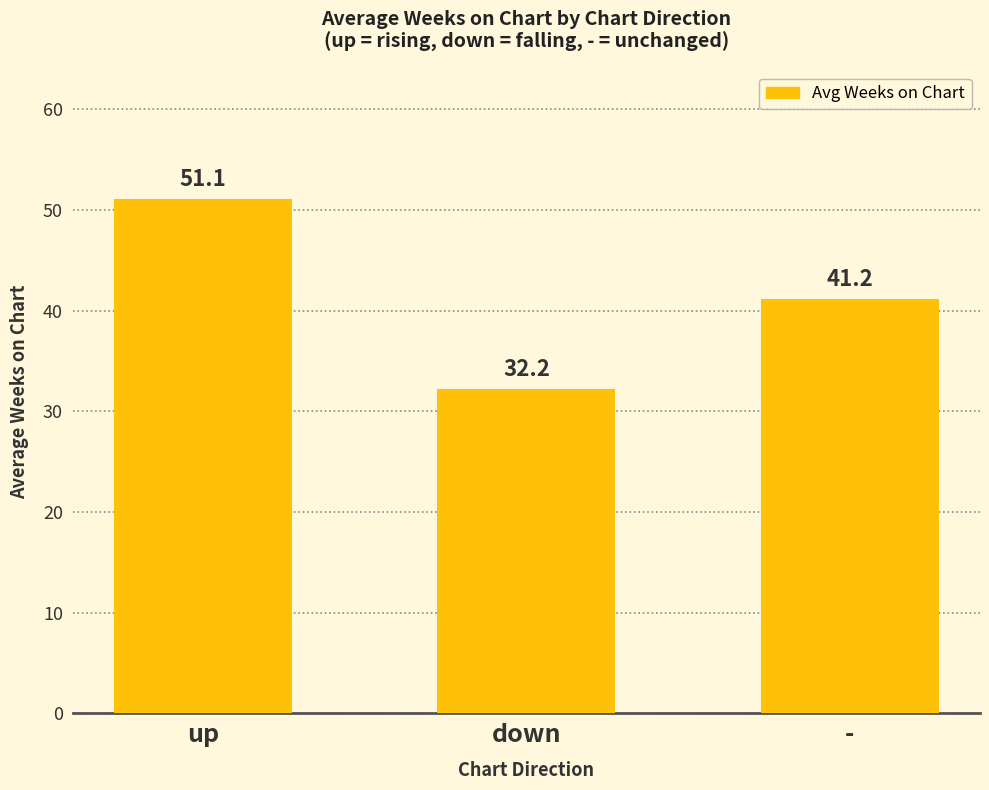

What is the change in value from up to down?

-18.9